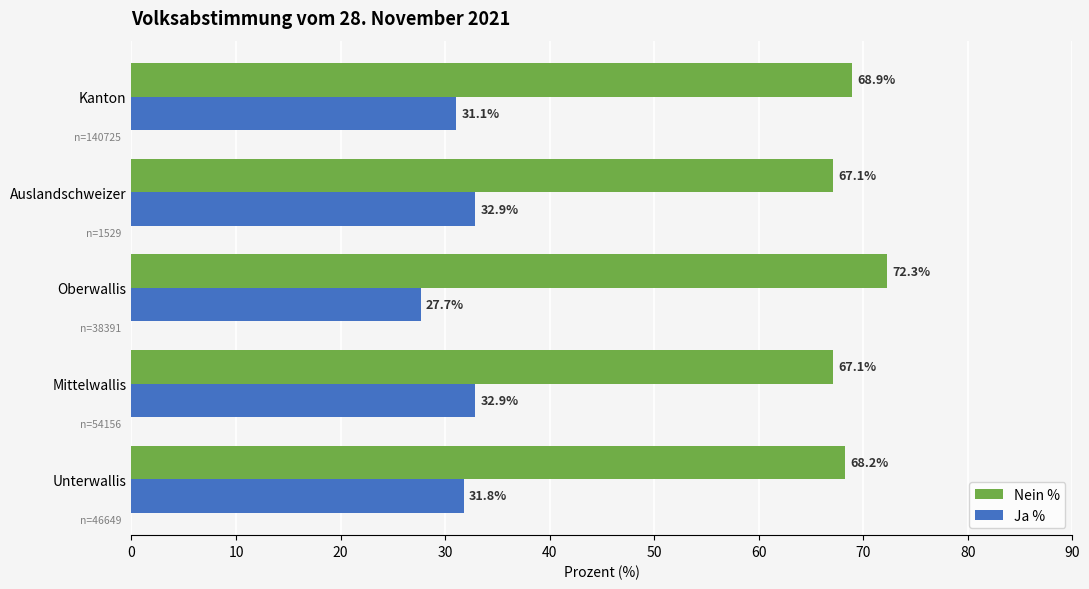

At how many categories does at least one series exceed 35?

5